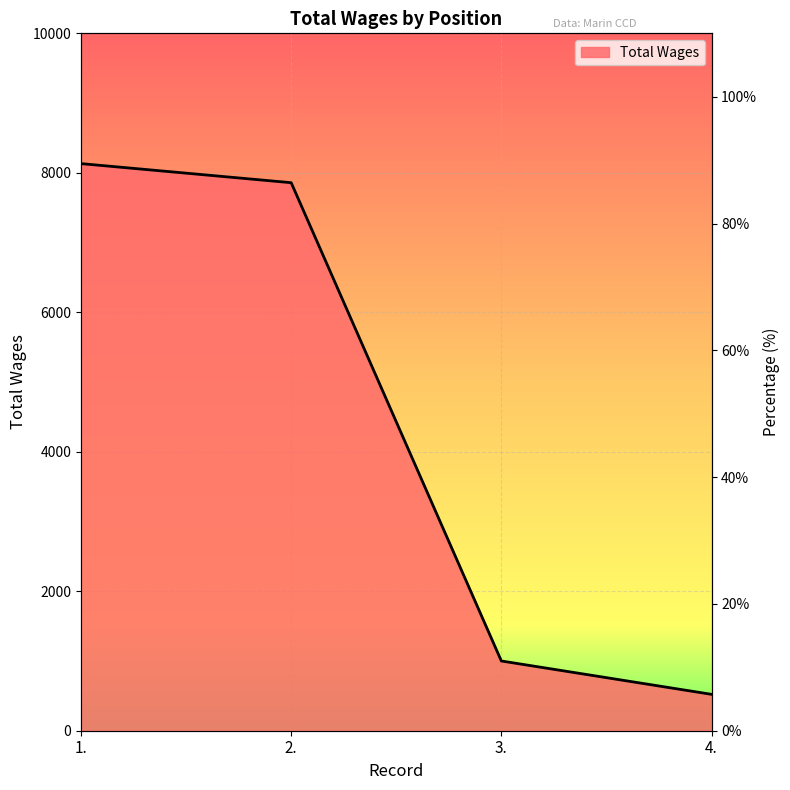

List the labels in order of value, largest first.

1., 2., 3., 4.